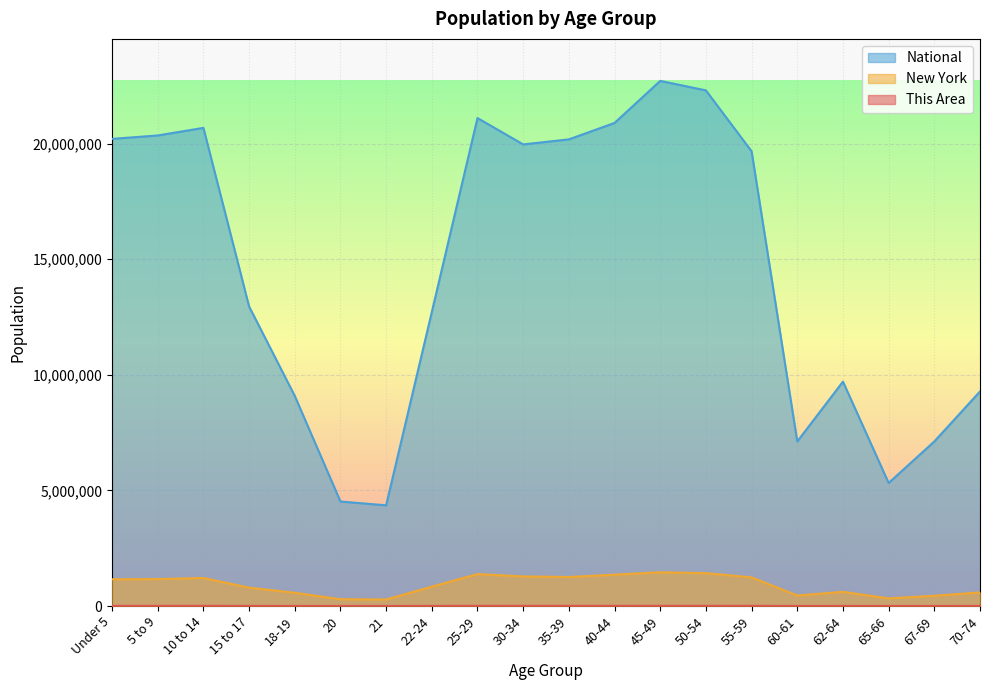

At which label does This Area first exceed 4270?

5 to 9